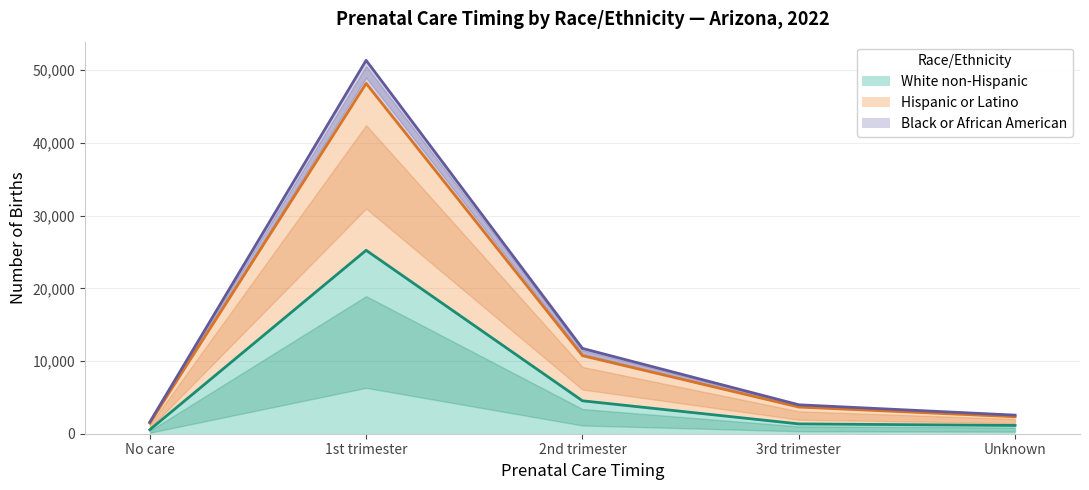

At which label is White non-Hispanic closest to 12887?

2nd trimester